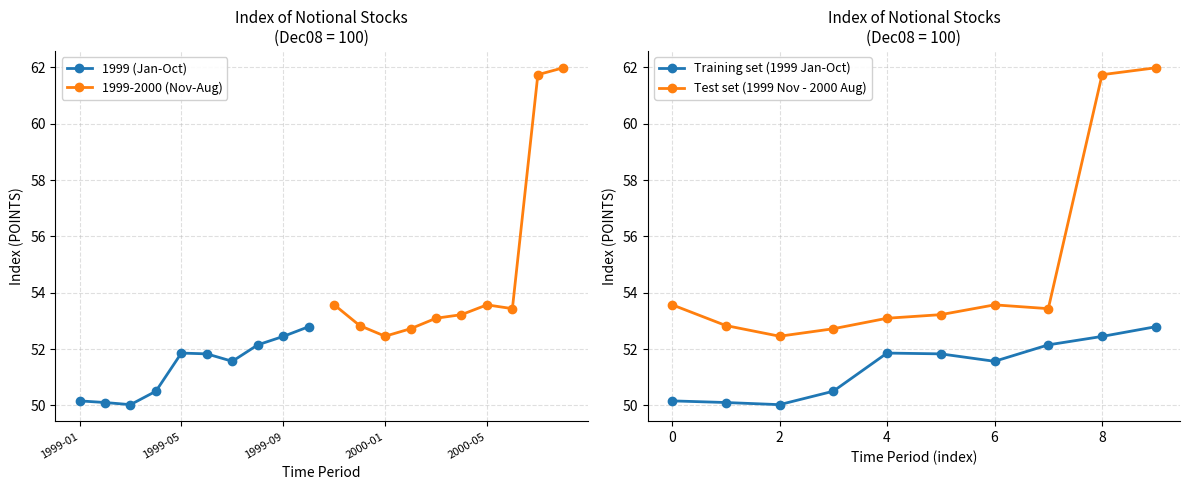

True or false: 1999-2000 (Nov-Aug) and Test set (1999 Nov - 2000 Aug) cross at least once.

False